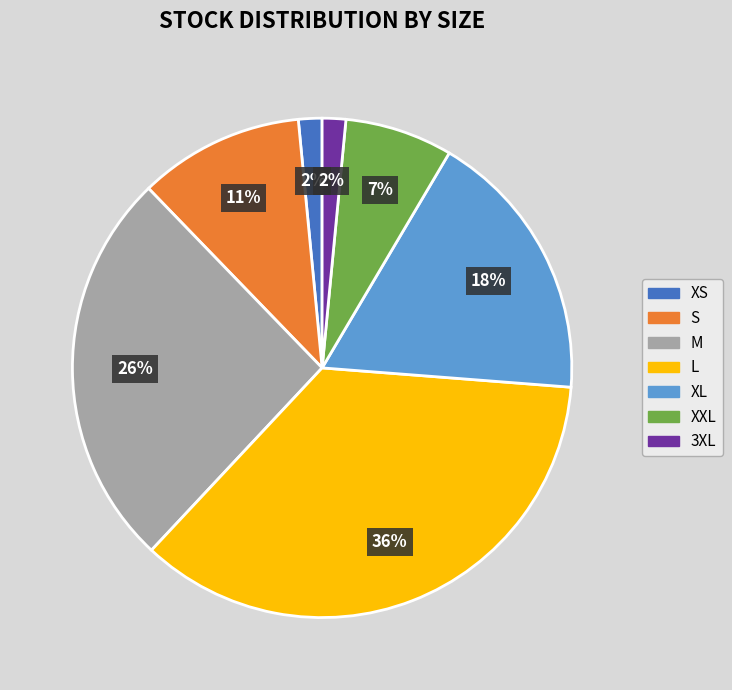

Count the number of slices in the pie.

7